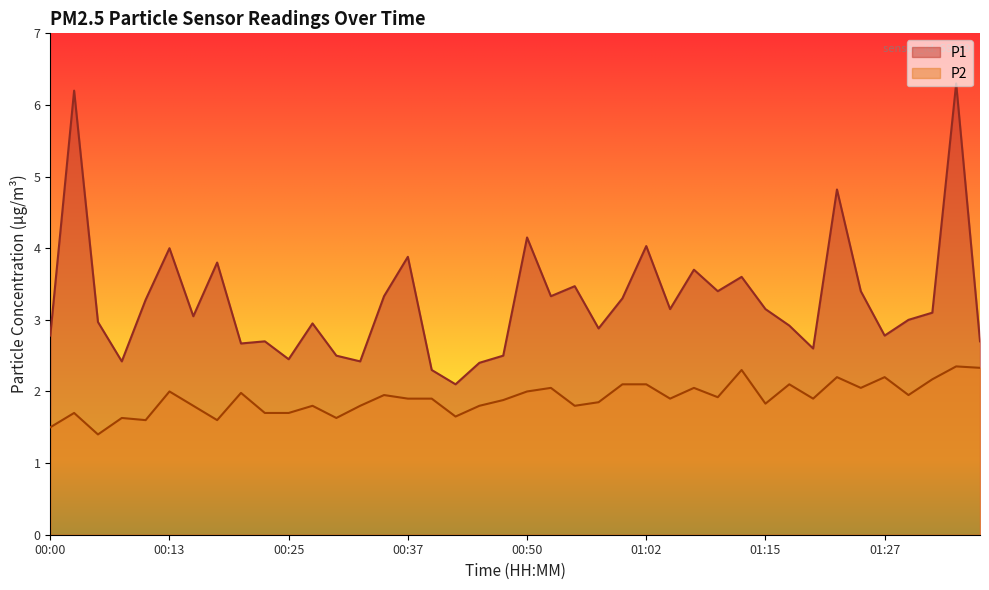

At which label does P2 reach its minimum?

00:05